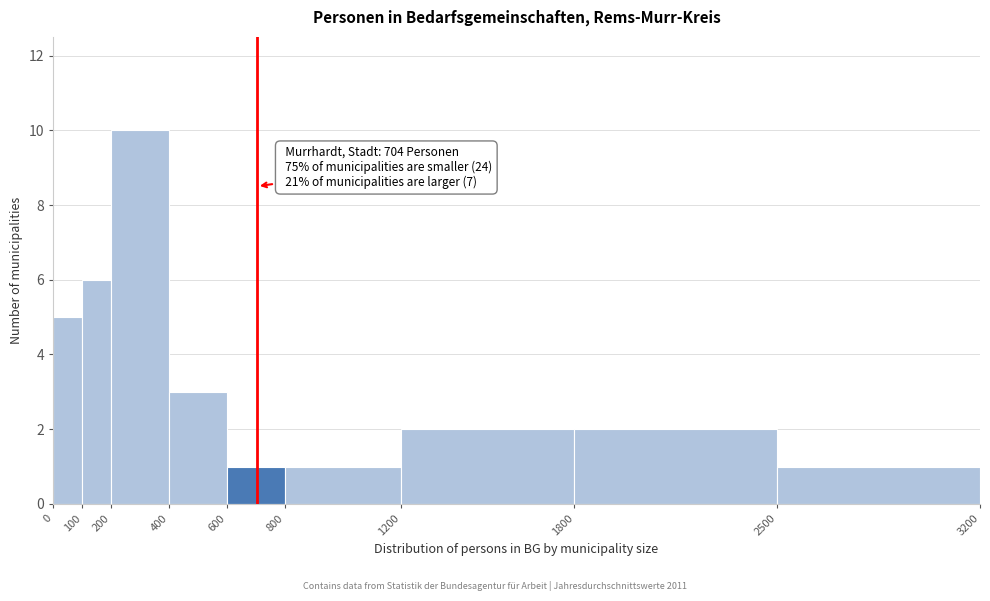

Over which range of the x-axis is the bar tallest?

200 to 400